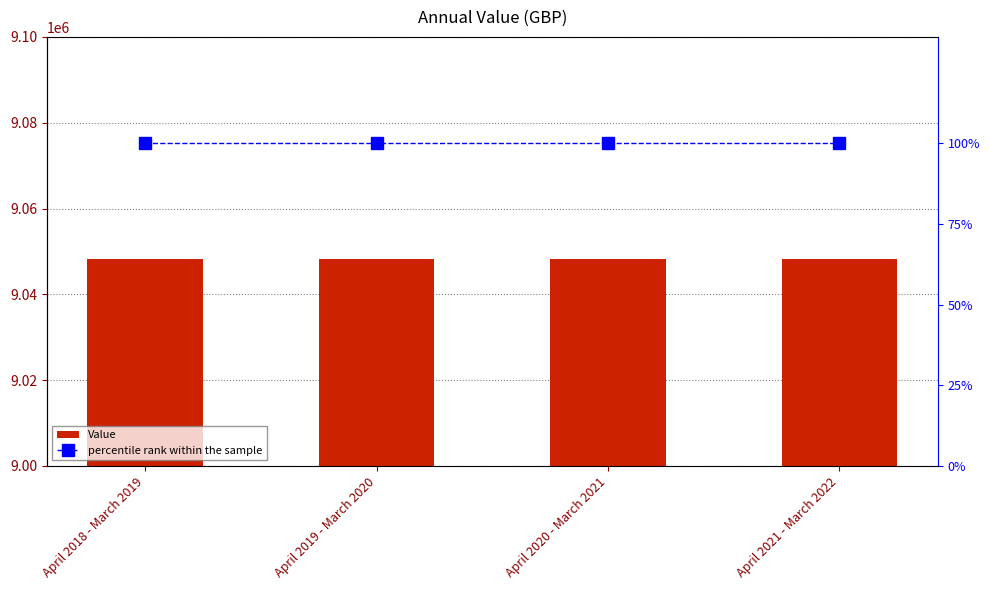

What is the lowest value of the percentile rank within the sample series?

100.0